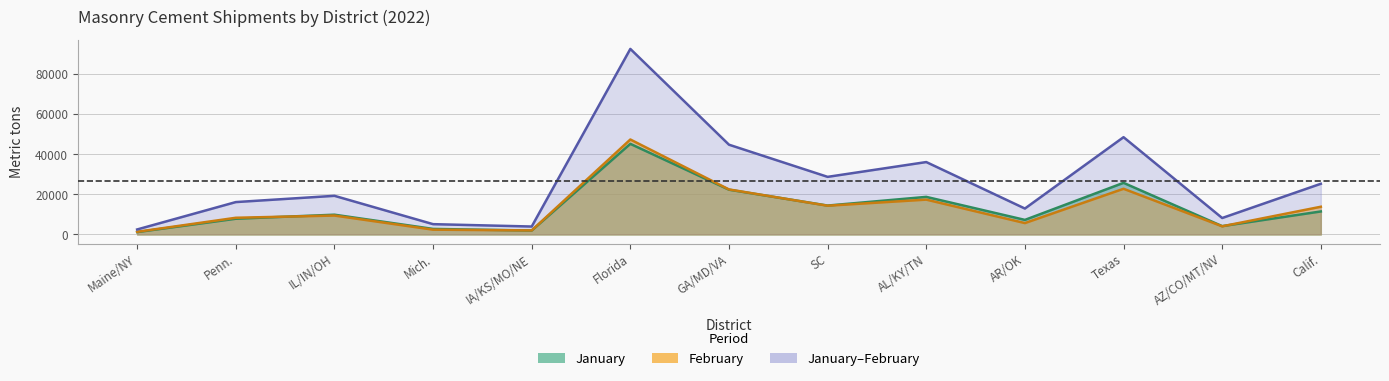

Which series has the widest spread of values?

January-February